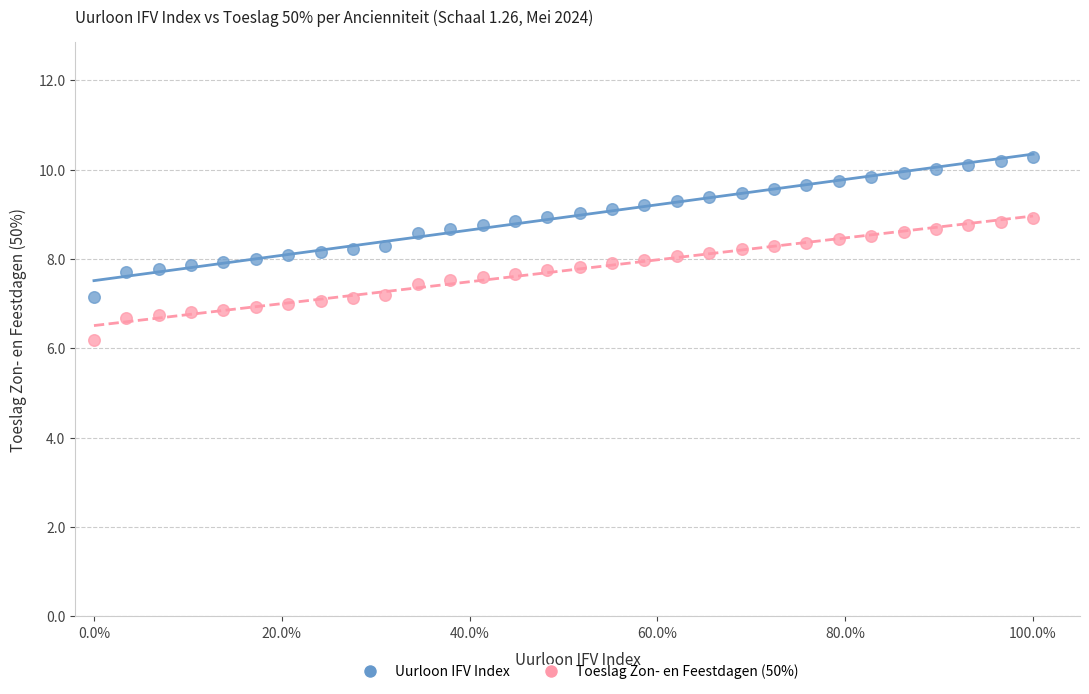

Which series has the widest spread of Y values?

Uurloon IFV Index